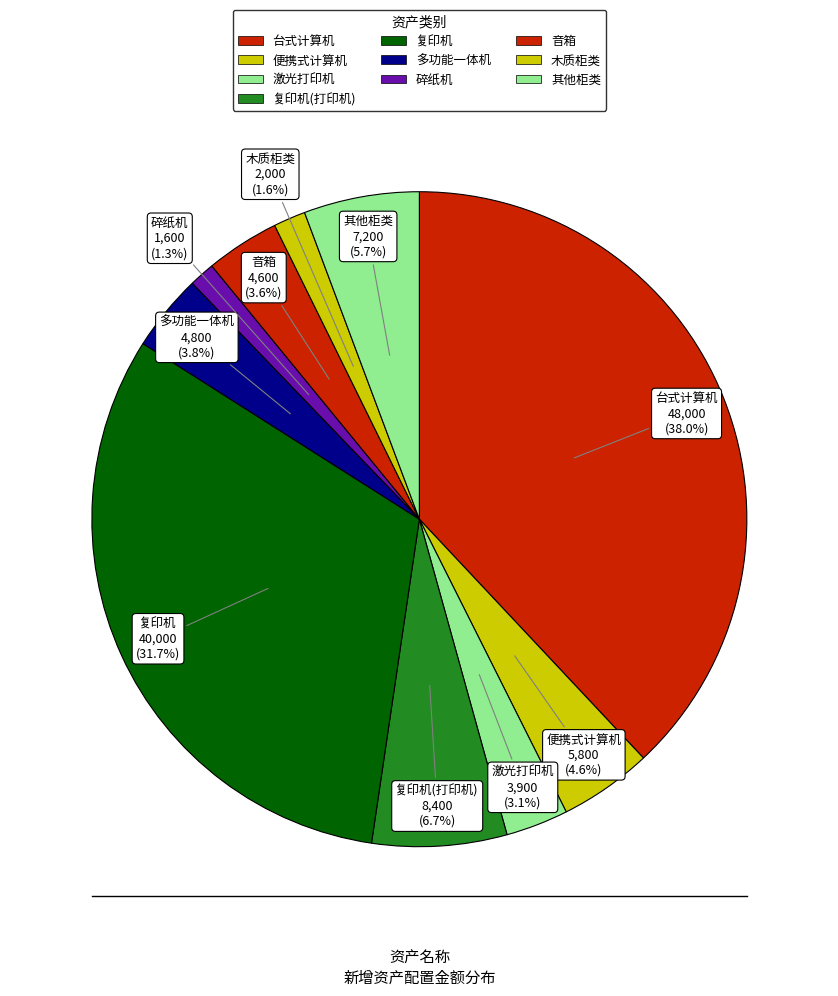

Combined, what portion of the pie is 复印机 and 激光打印机?

34.8%